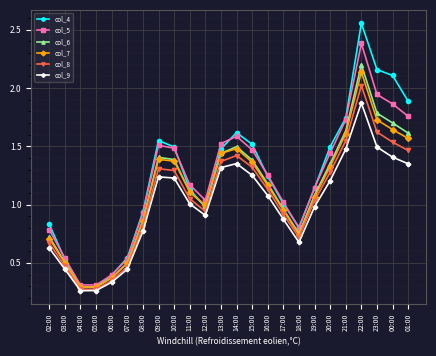

True or false: col_5 has a value of 1.0 at 15:00.

False